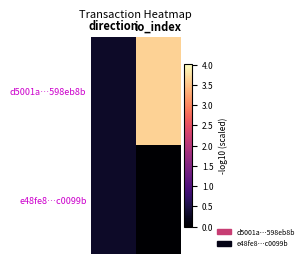

Which series has the widest spread of values?

d5001a…598eb8b